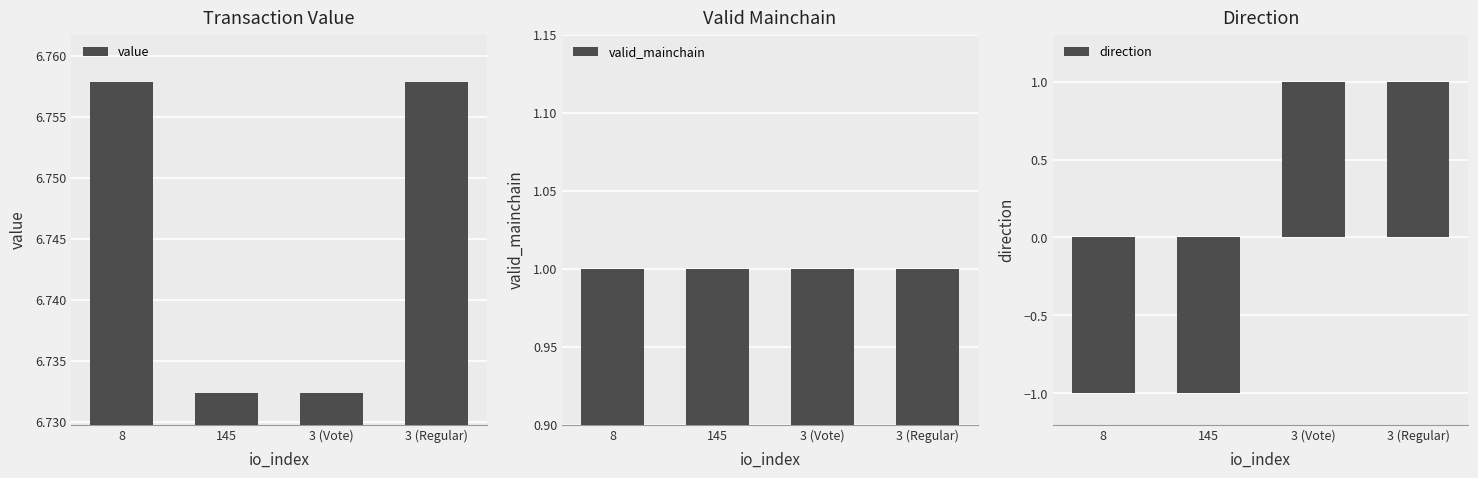

Reading left to right, extract all data points from this chart.

value: 6.8	6.7	6.7	6.8
valid_mainchain: 1.0	1.0	1.0	1.0
direction: -1.0	-1.0	1.0	1.0